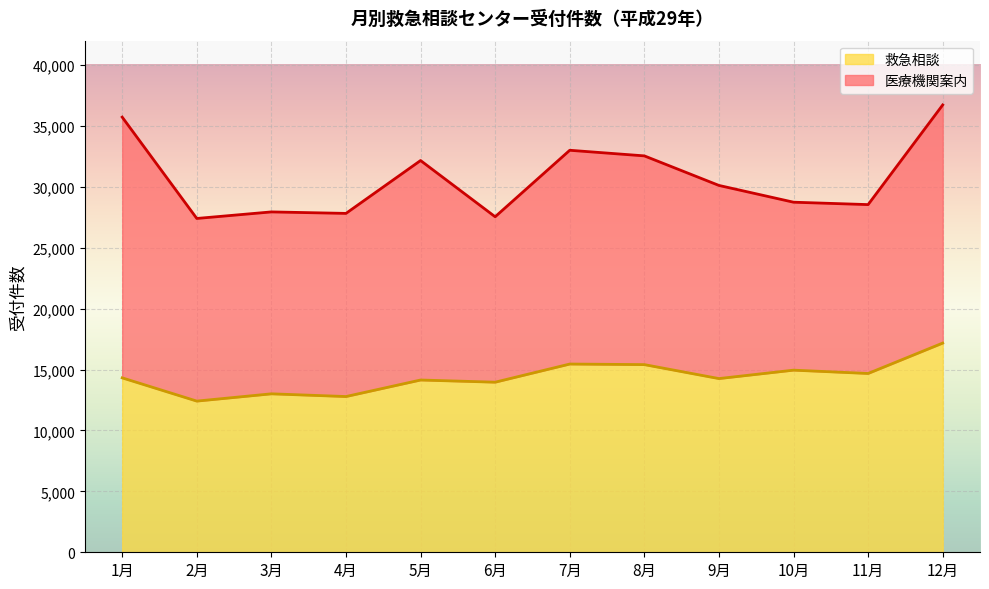

Rank the categories by value from highest to lowest.

12月, 7月, 8月, 10月, 11月, 1月, 9月, 5月, 6月, 3月, 4月, 2月